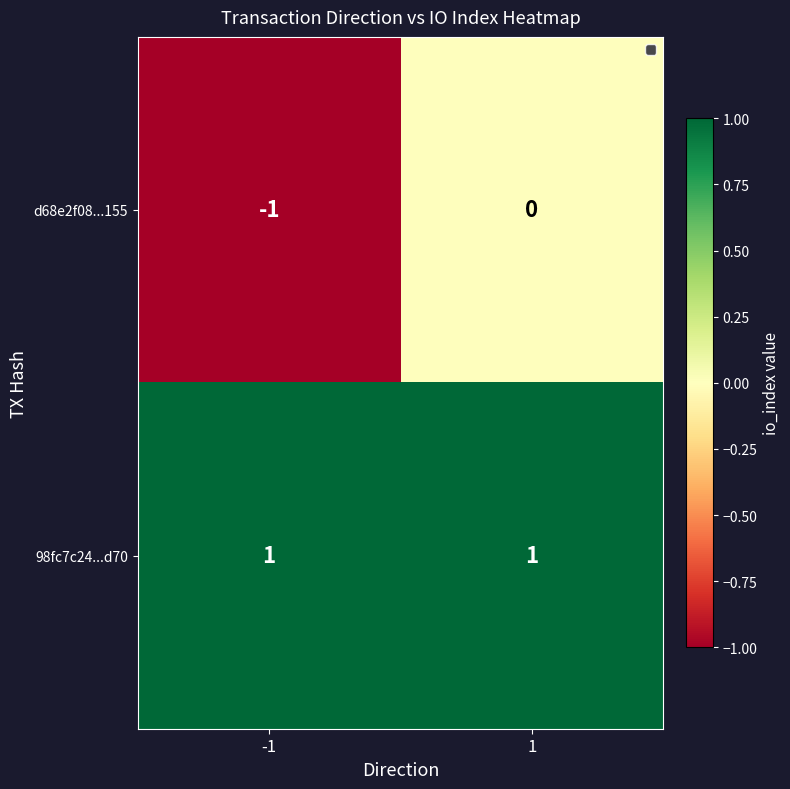

What is the spread (max minus min) of values at -1?

2